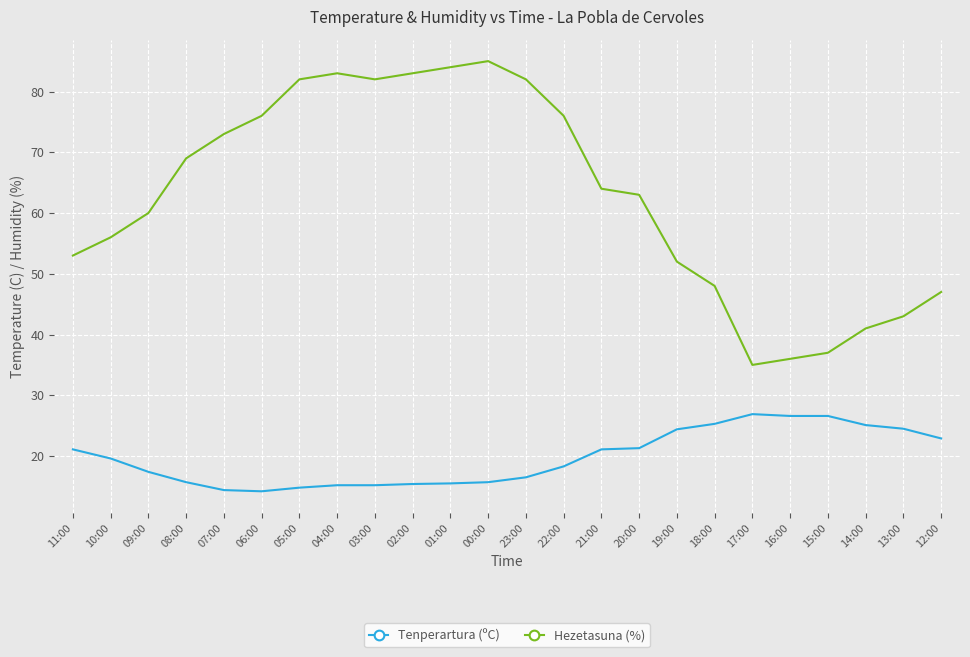

At 19:00, list the series in order from smallest to largest.

Tenperartura (ºC), Hezetasuna (%)